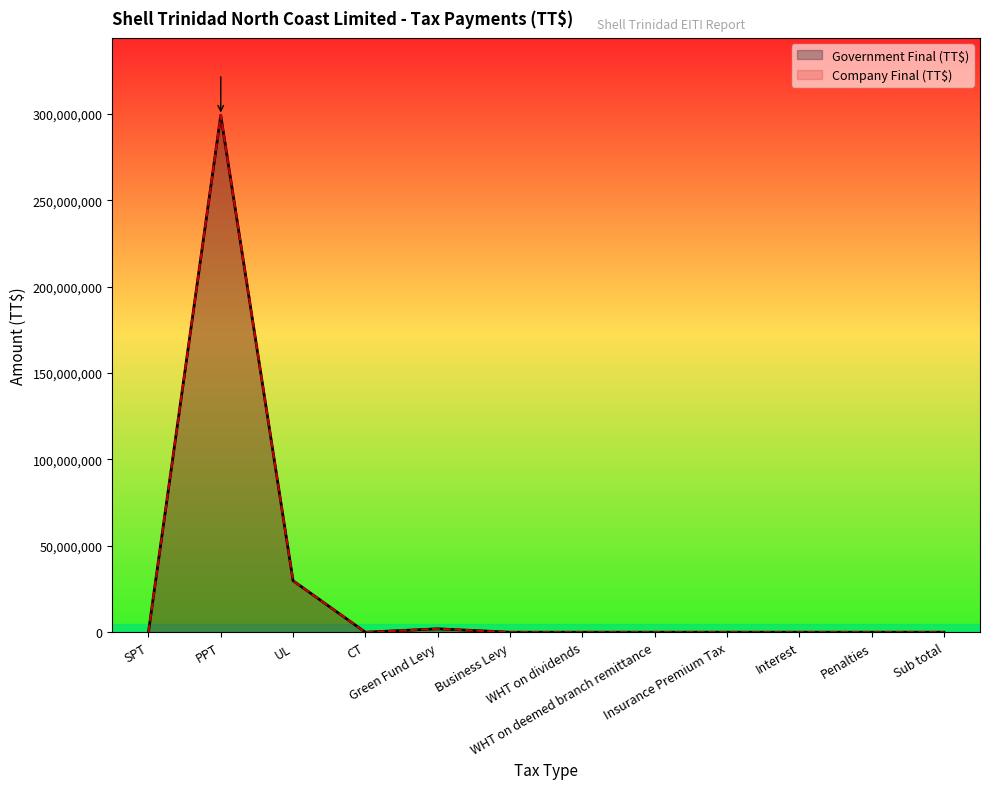

The value of Government Final (TT$) at Green Fund Levy is 591039. True or false?

False